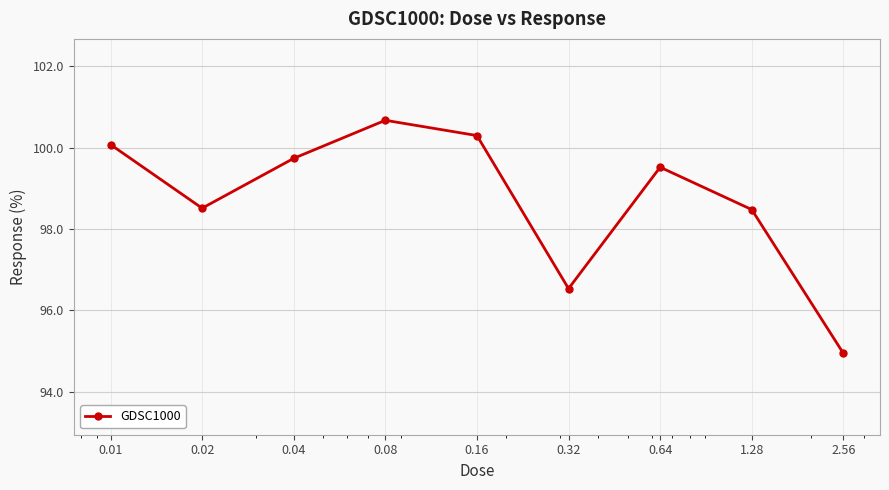

How many interior local peaks (higher than both neighbors) does the data have?

2